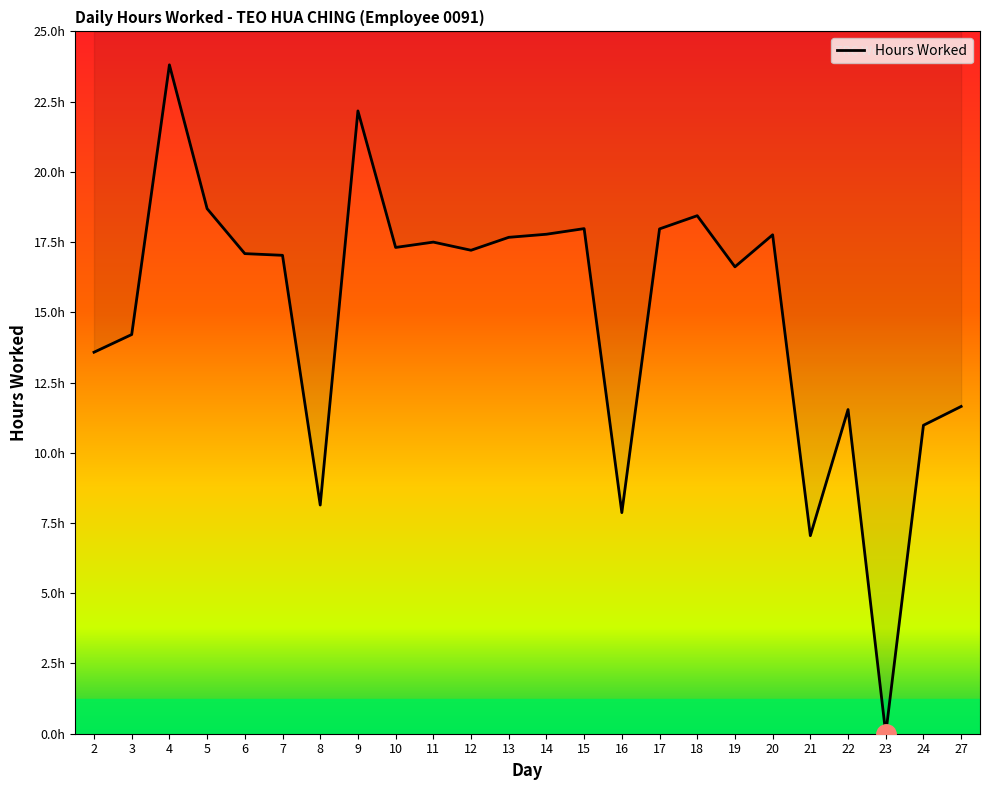

How many categories are shown in the chart?

24